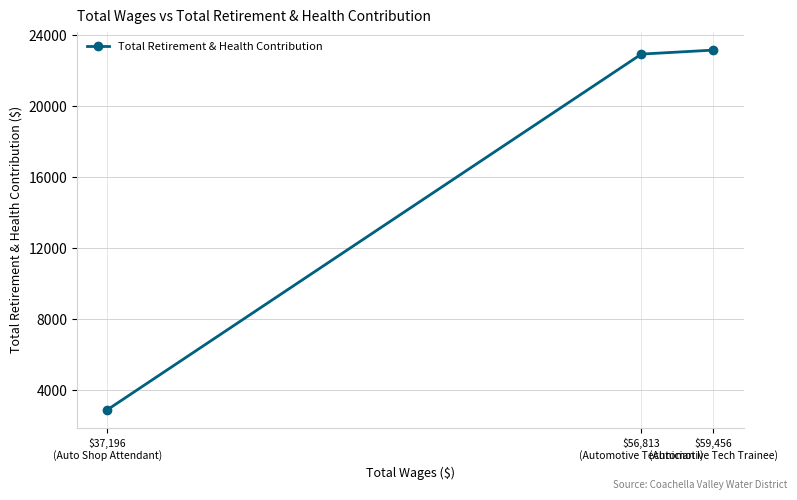

What is the greatest value displayed?

23173